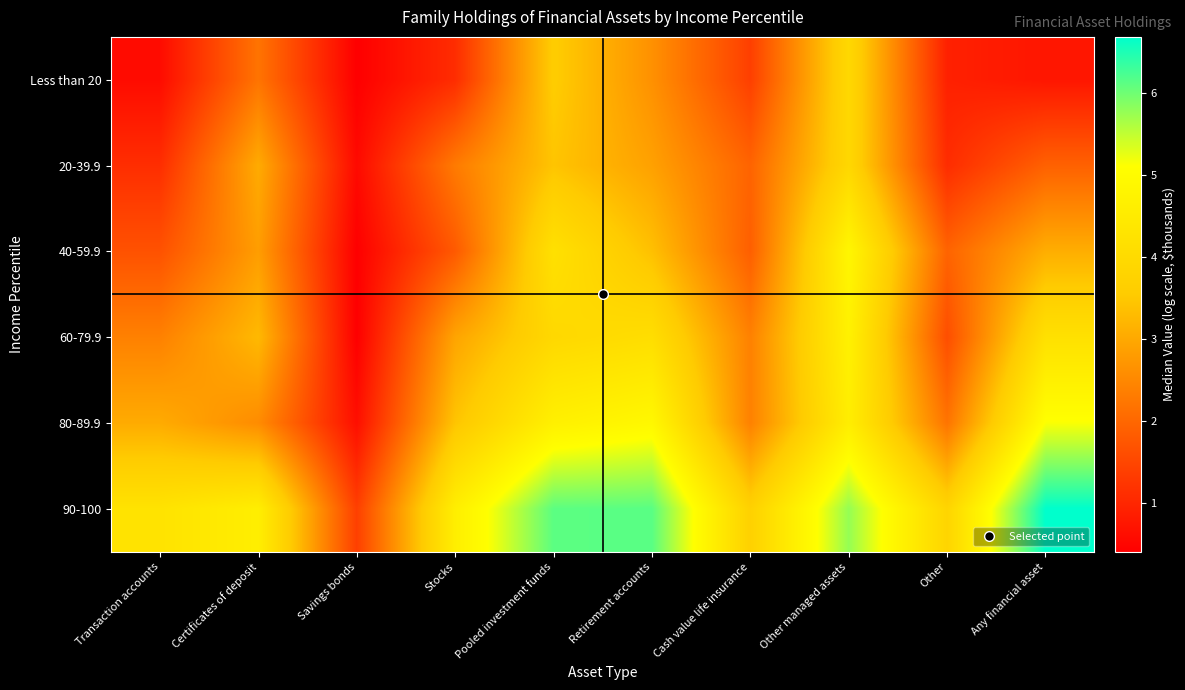

List the series in order of their peak value, lowest first.

20-39.9, Less than 20, 60-79.9, 40-59.9, 80-89.9, 90-100